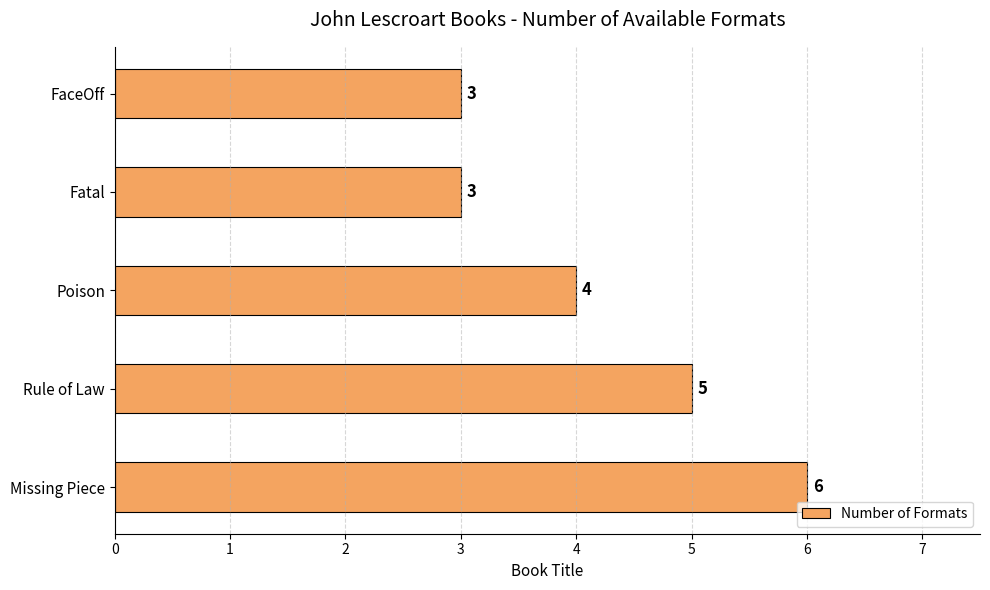

What is the sum of the values at Poison and Rule of Law?

9